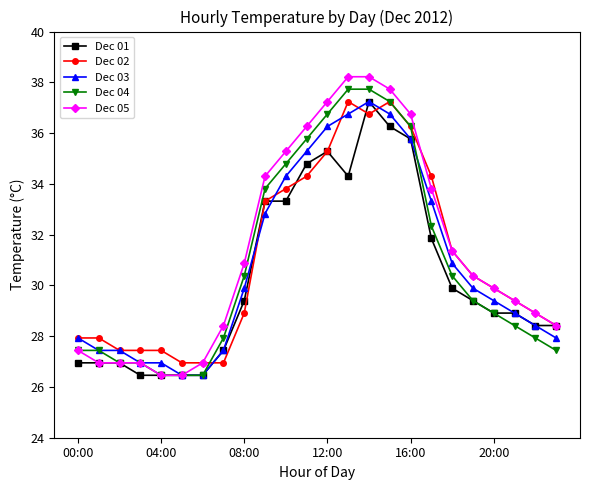

At how many categories does at least one series exceed 35?

7